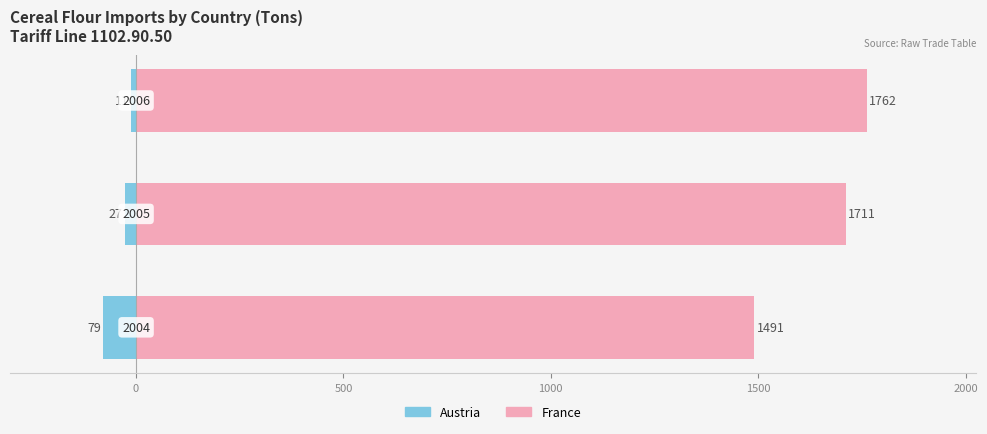

What is the average value of the Austria series?

-39